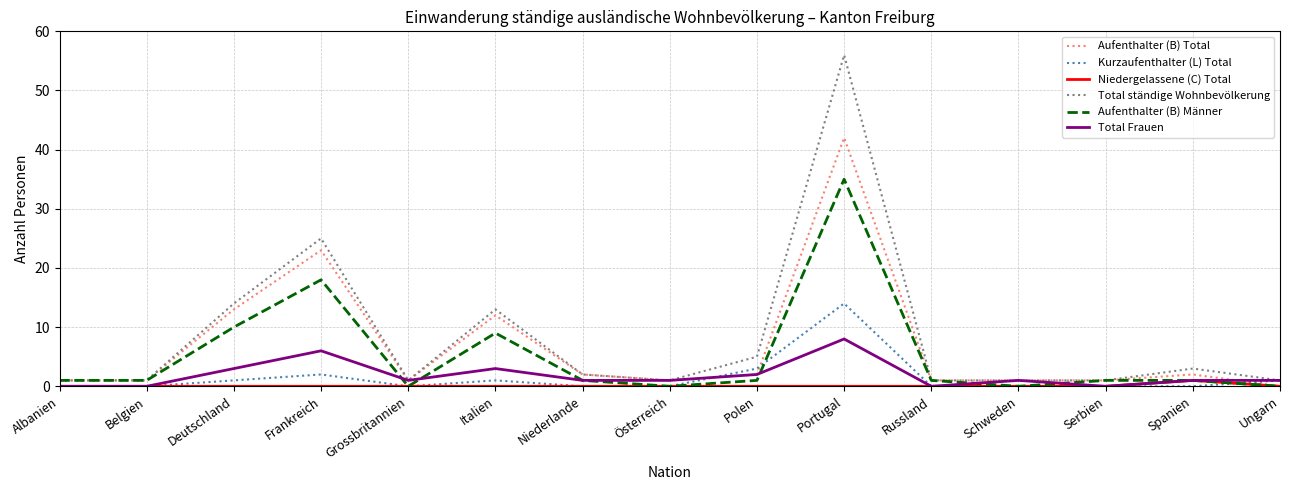

List the series in order of their peak value, lowest first.

Niedergelassene (C) Total, Total Frauen, Kurzaufenthalter (L) Total, Aufenthalter (B) Männer, Aufenthalter (B) Total, Total ständige Wohnbevölkerung